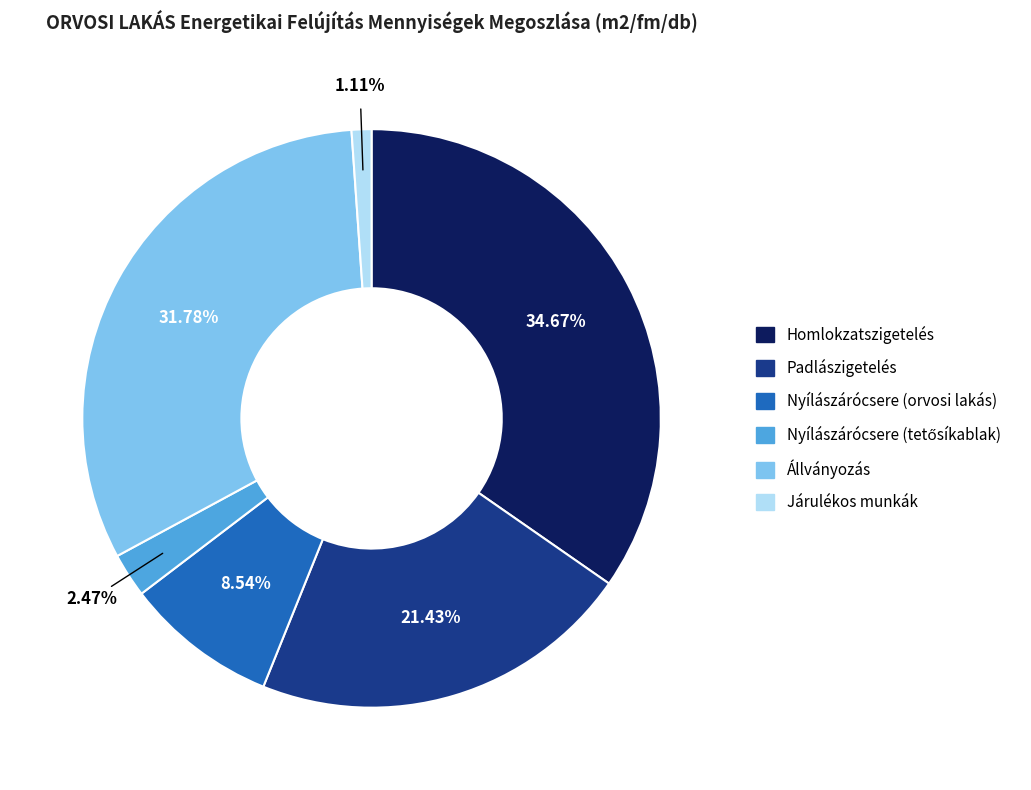

To the nearest percent, what is the difference between the largest and smallest slice percentages?

34%